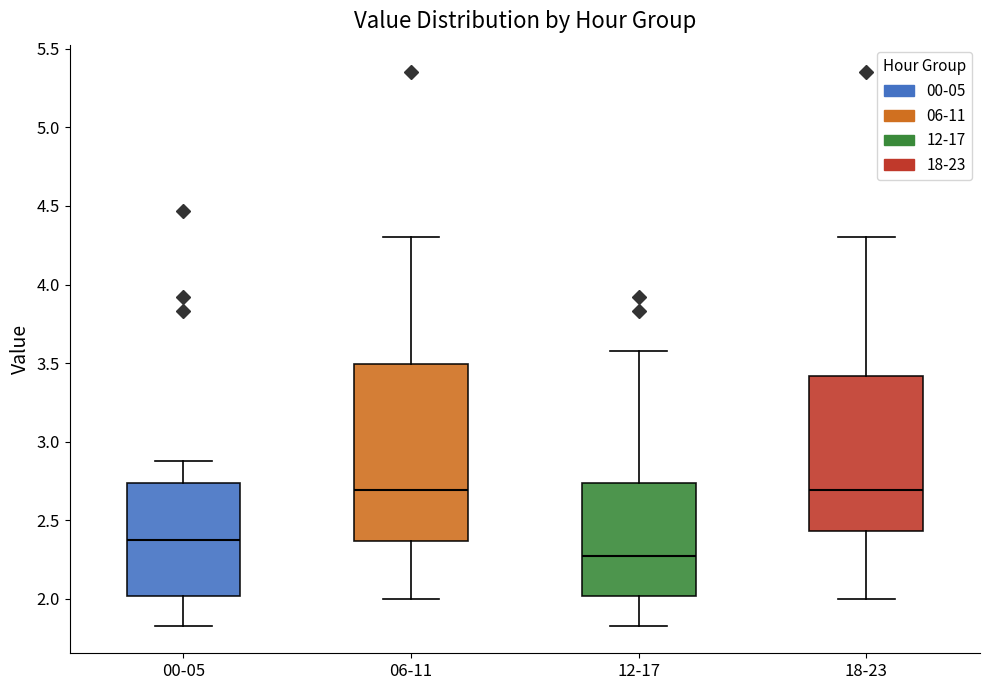

Which box is the tallest, from its lower edge to its upper edge?

06-11